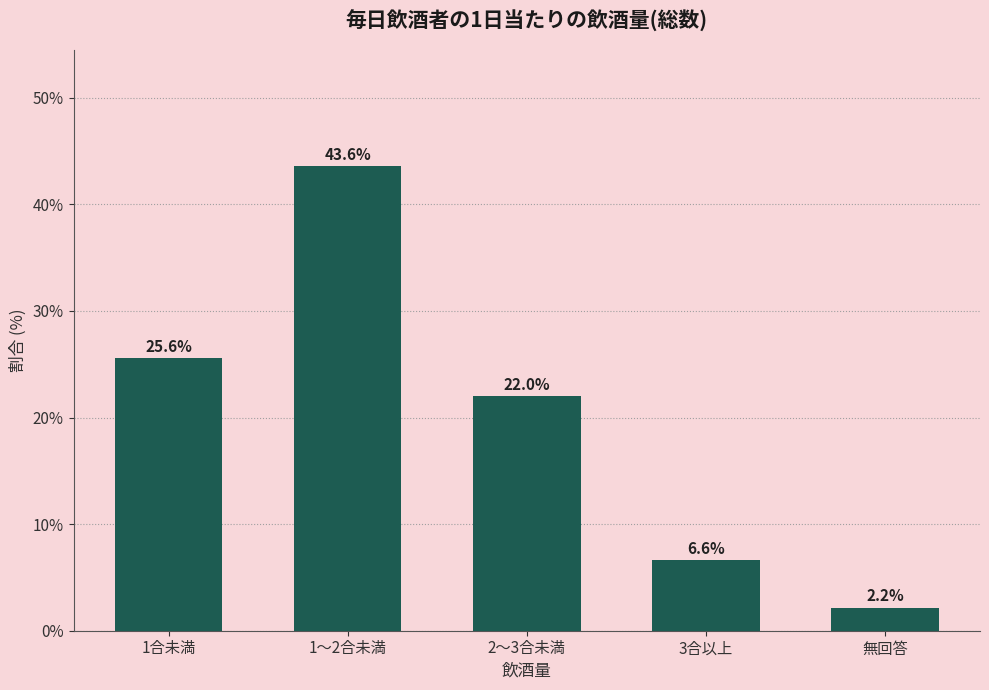

Reading left to right, list all the values displayed in this chart.

25.6	43.6	22.0	6.6	2.2